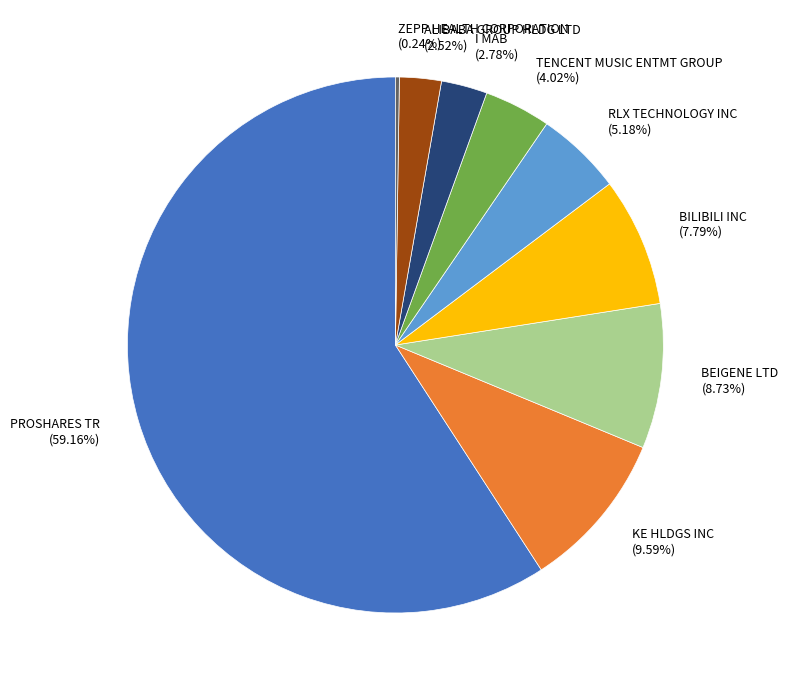

Is there a majority slice in this chart?

Yes